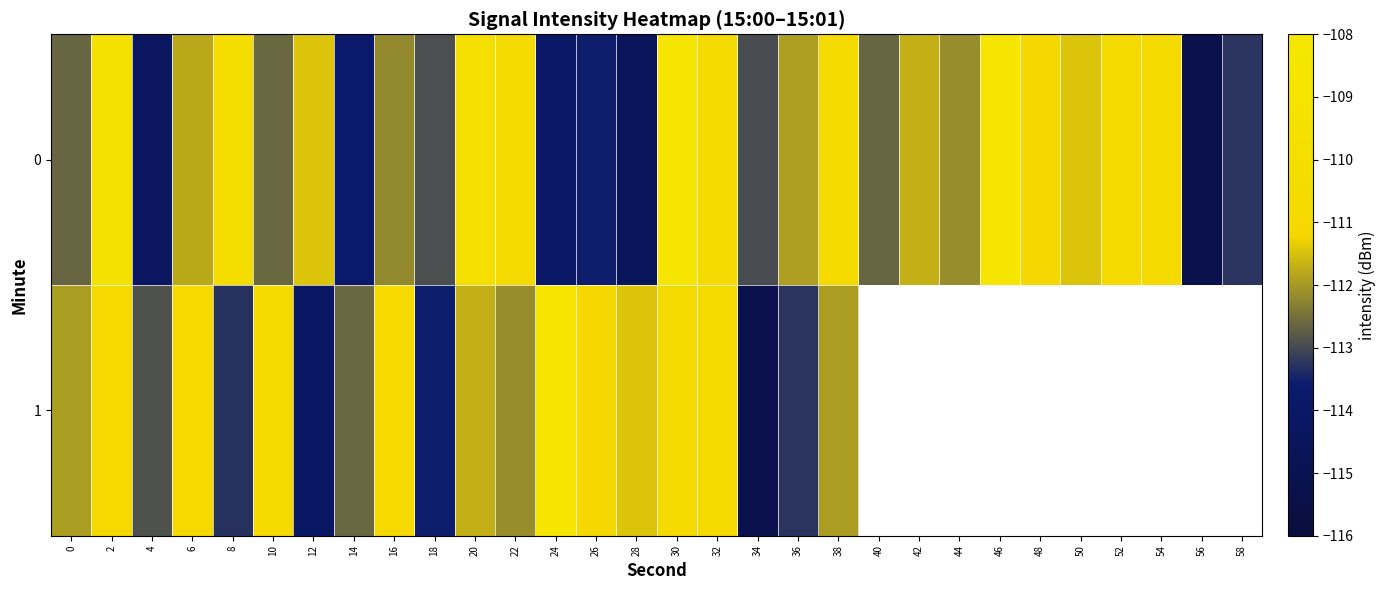

What is the maximum value for 0?

-108.4